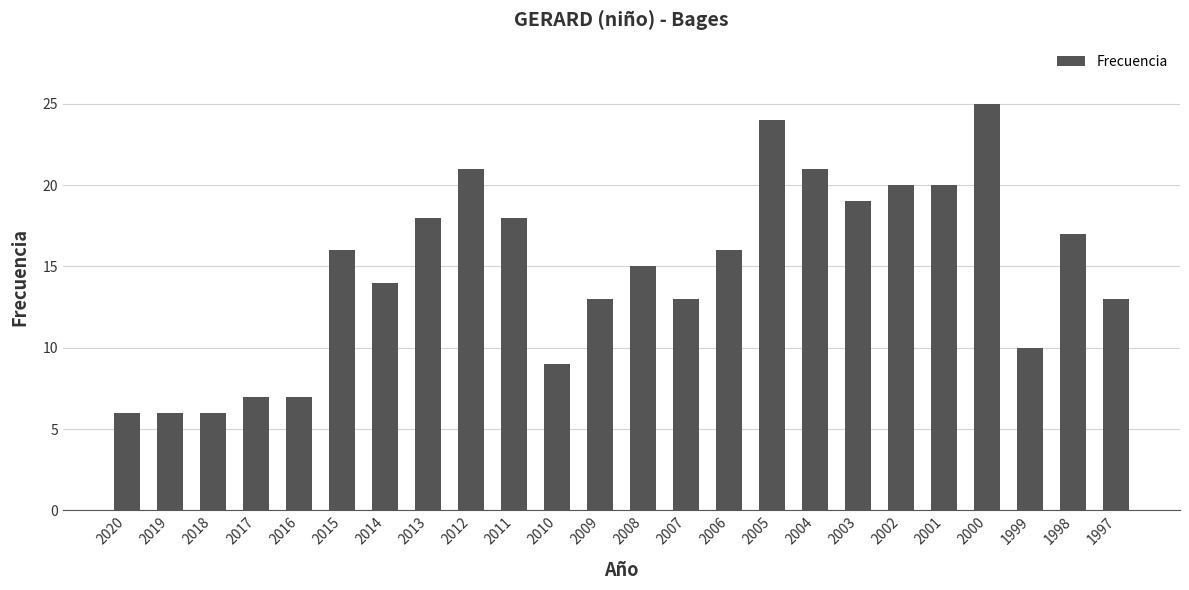

Which label corresponds to the largest value in the chart?

2000